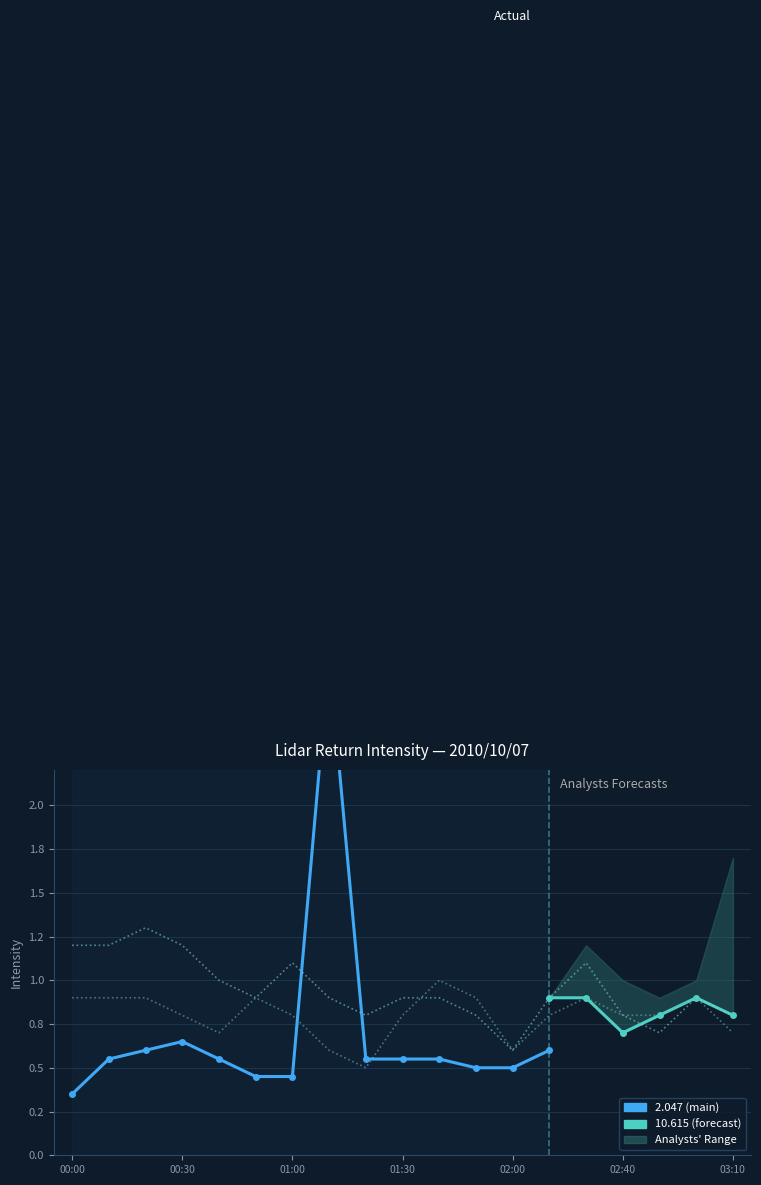

The value of 2.194 at 00:10 is 0.3. True or false?

False